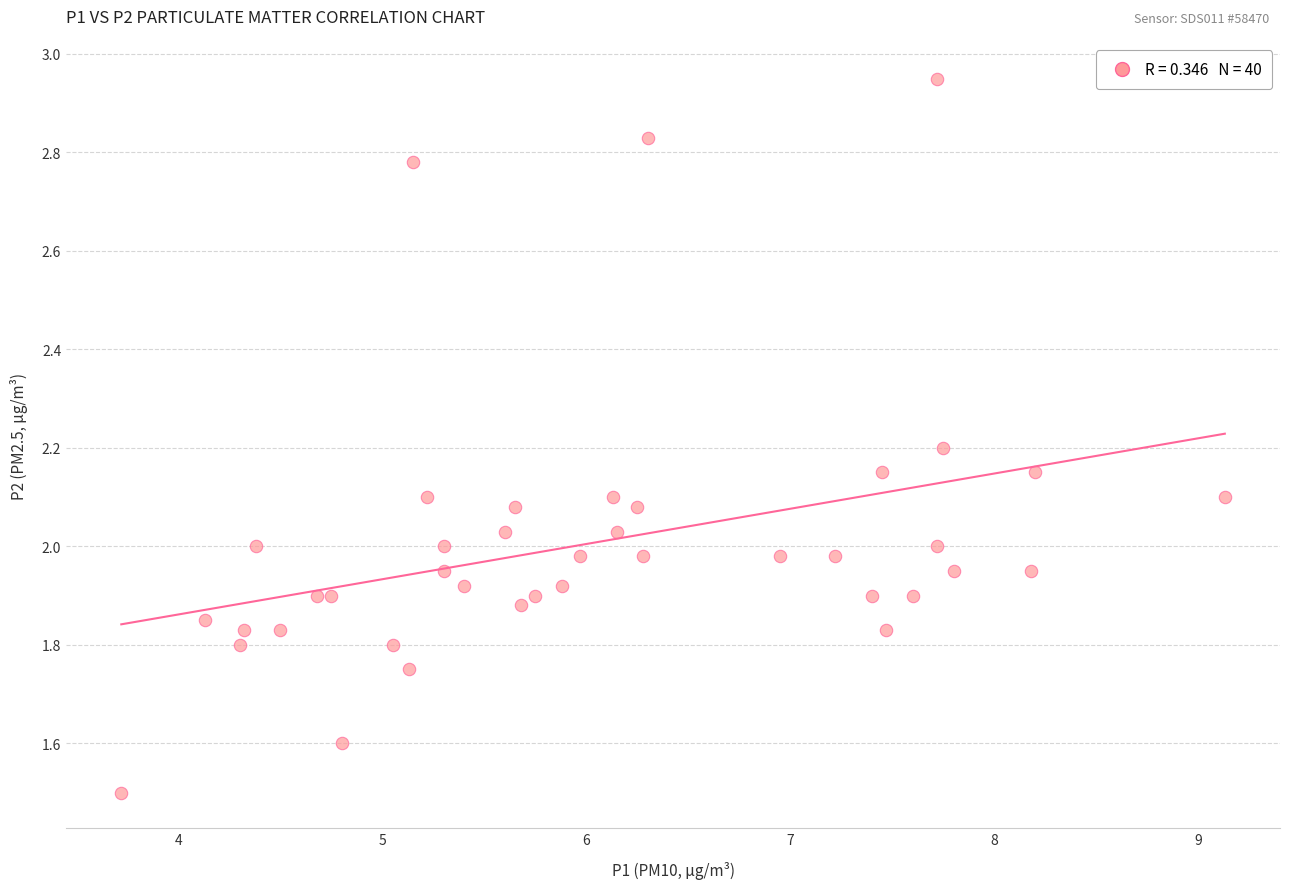

What is the range of X values (max minus min)?

5.4